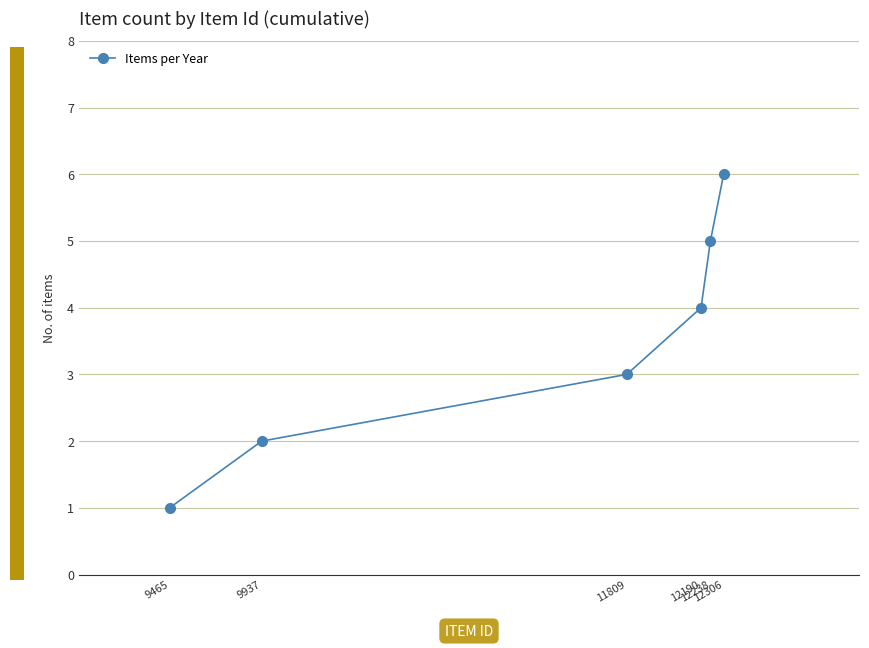

List the labels in order of value, largest first.

12306, 12238, 12190, 11809, 9937, 9465